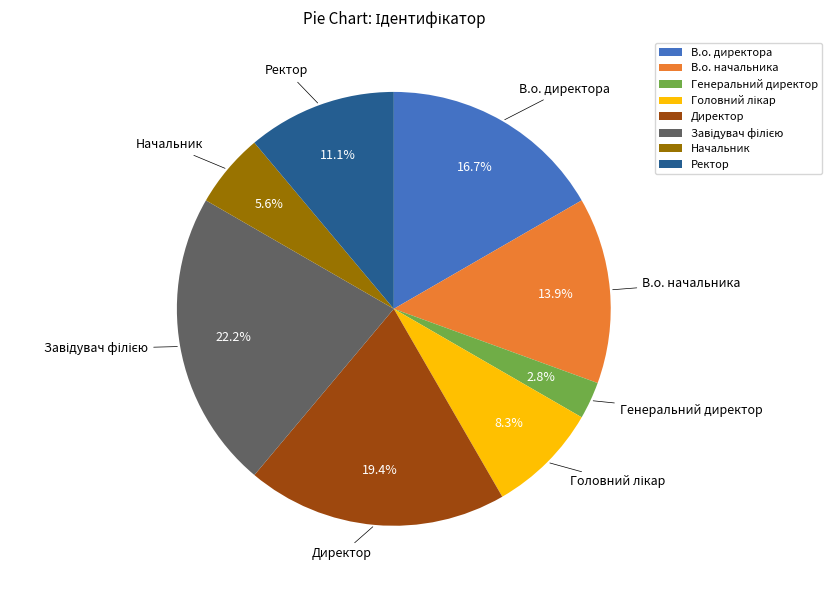

How many segments does this pie chart have?

8